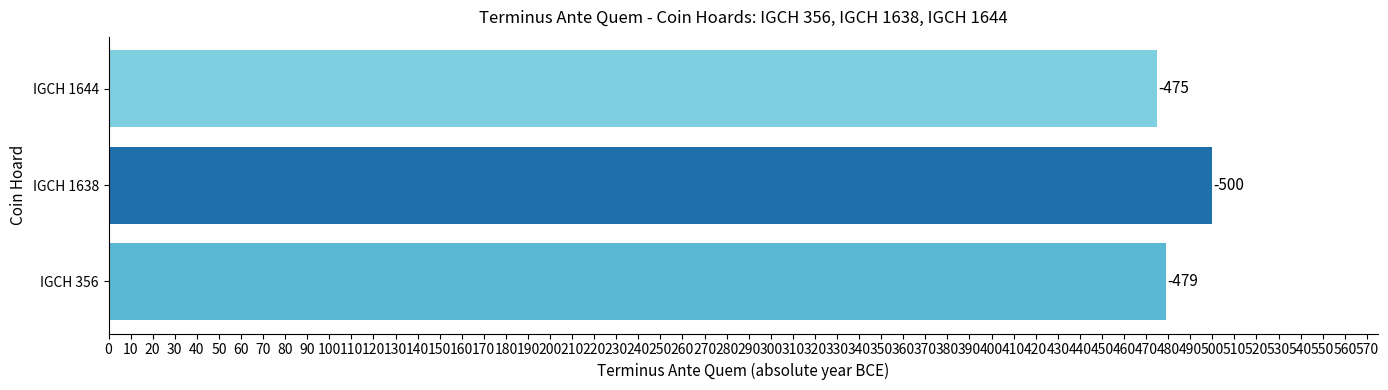

What is the average value?

485